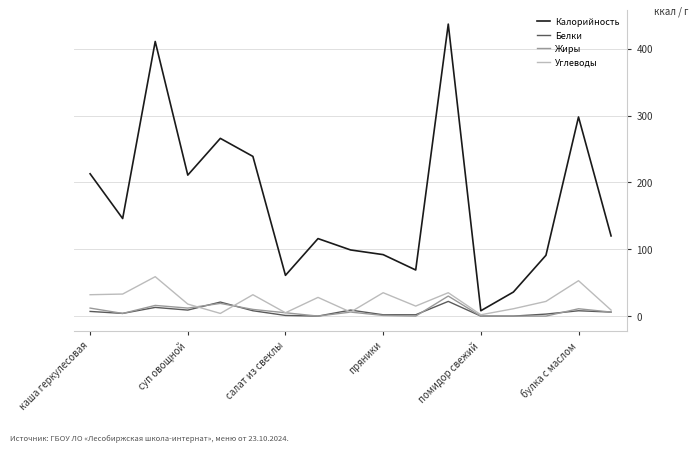

Which series has the widest spread of values?

Калорийность